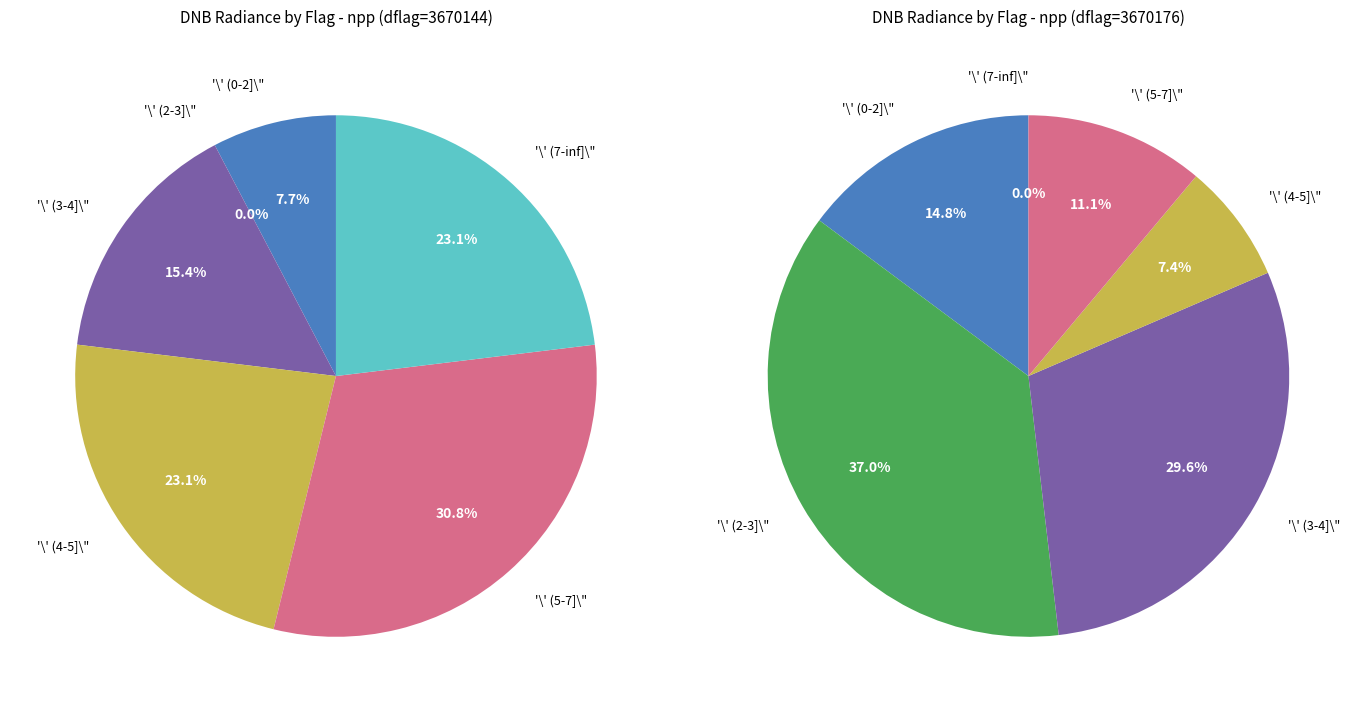

Is the sum of 32 and 8 greater than half?

No